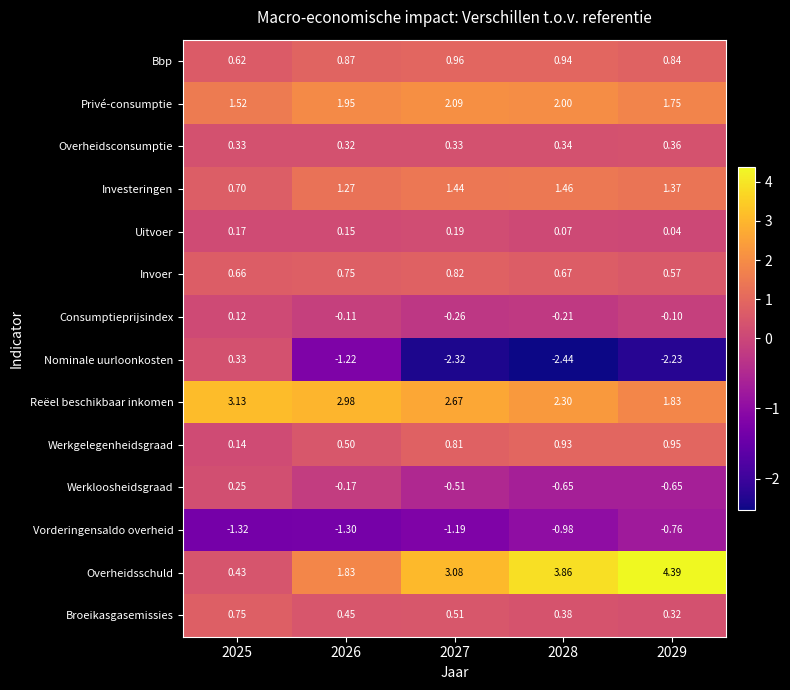

Rank the series by their maximum value, from highest to lowest.

Overheidsschuld, Reëel beschikbaar inkomen, Privé-consumptie, Investeringen, Bbp, Werkgelegenheidsgraad, Invoer, Broeikasgasemissies, Overheidsconsumptie, Nominale uurloonkosten, Werkloosheidsgraad, Uitvoer, Consumptieprijsindex, Vorderingensaldo overheid